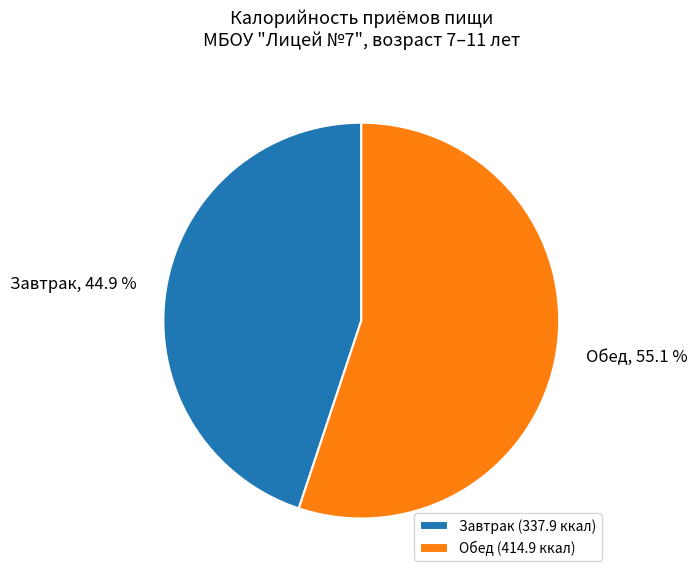

What is the largest slice in the pie chart?

Обед (414.9 ккал)